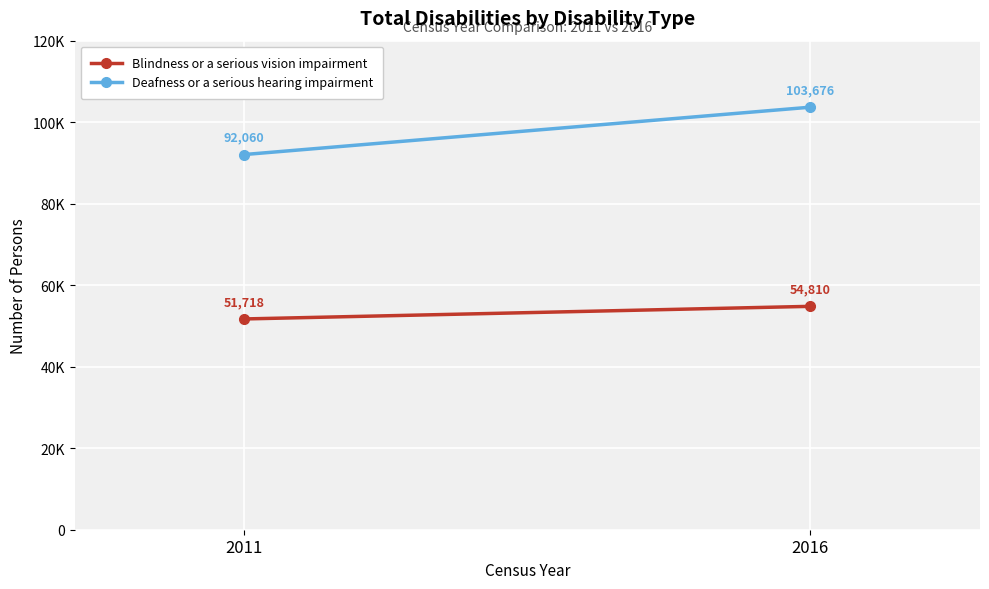

The value of Blindness or a serious vision impairment at 2016 is 23440. True or false?

False